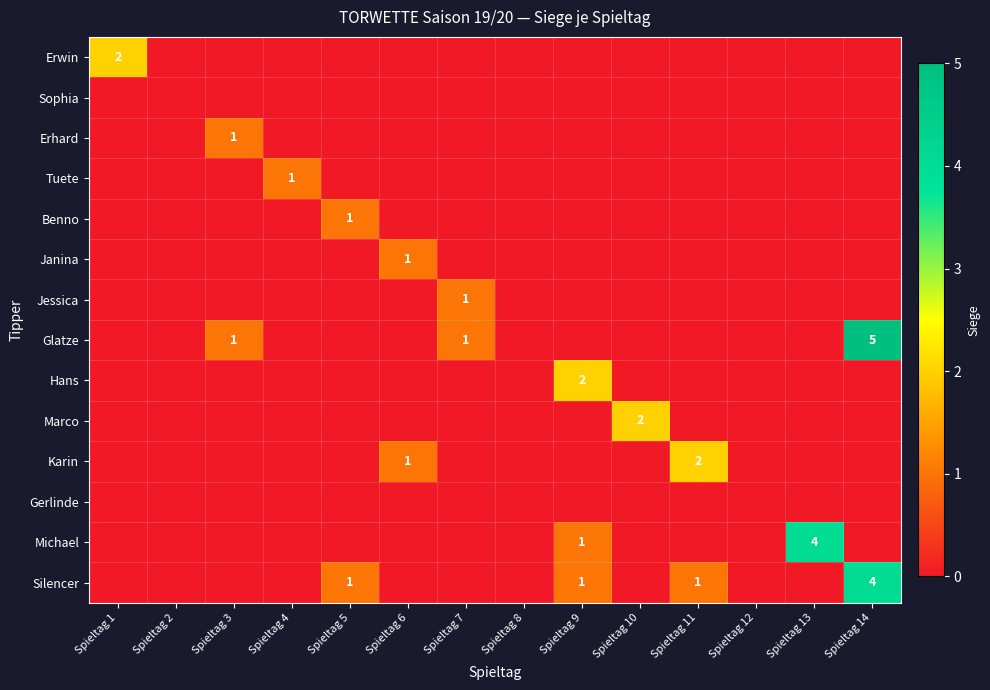

True or false: Erhard has a value of 1 at Spieltag 3.

True